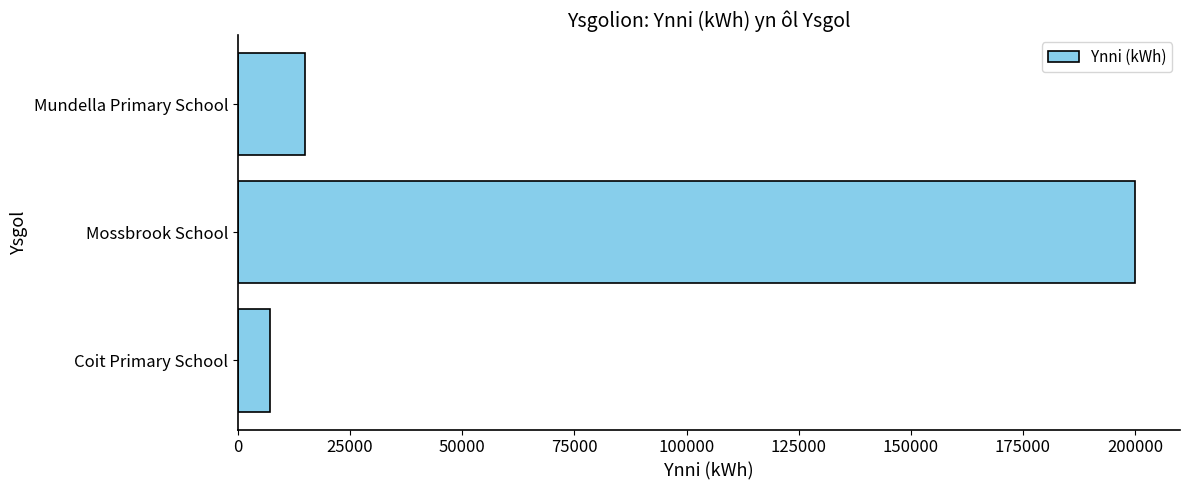

Is it true that the value at Mundella Primary School is 7353?

False